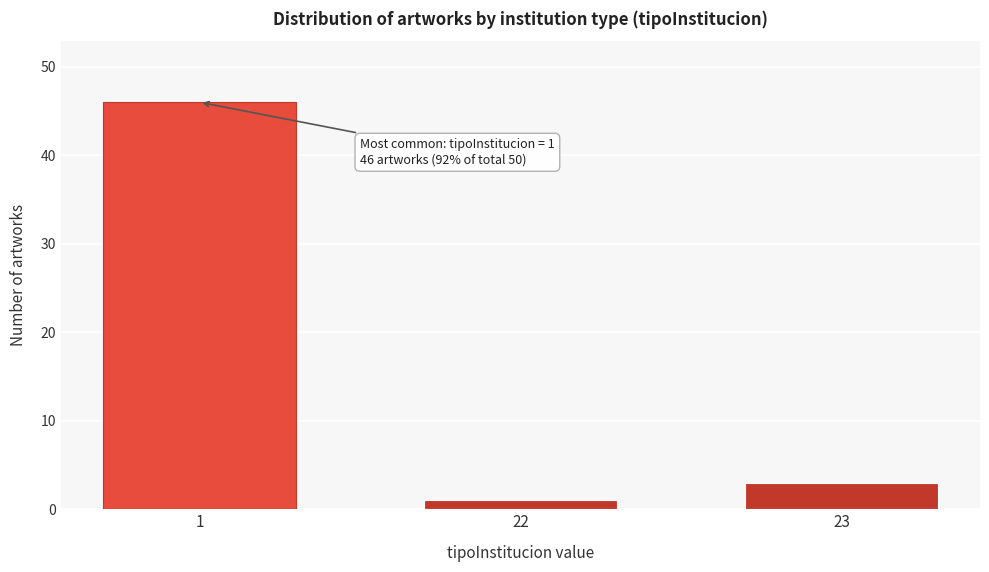

Reading right to left, transcribe all the data shown in this chart.

23=3	22=1	1=46